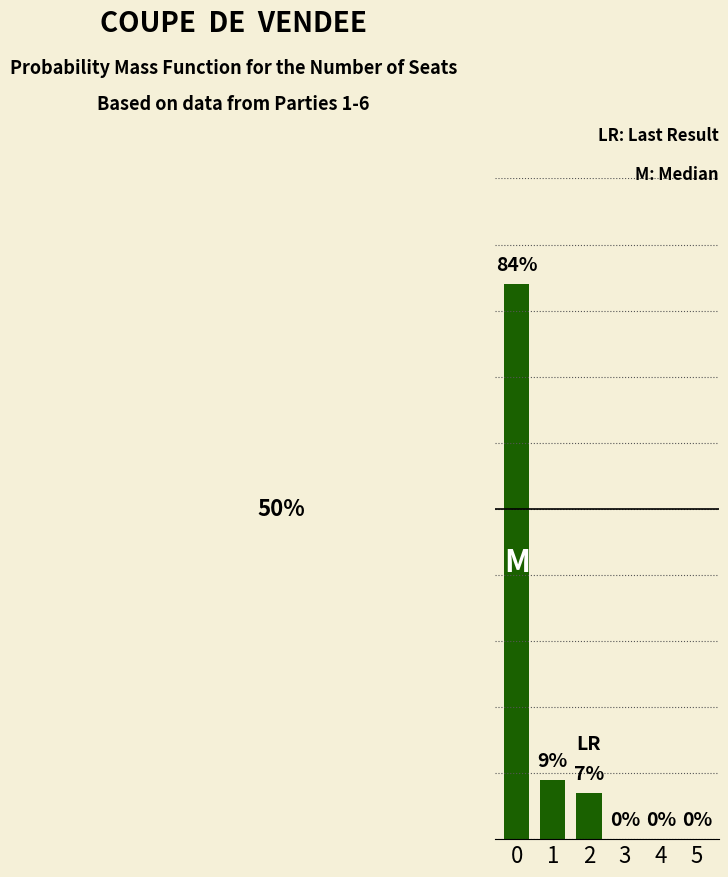

What is the value of the 1st bar from the left?

84